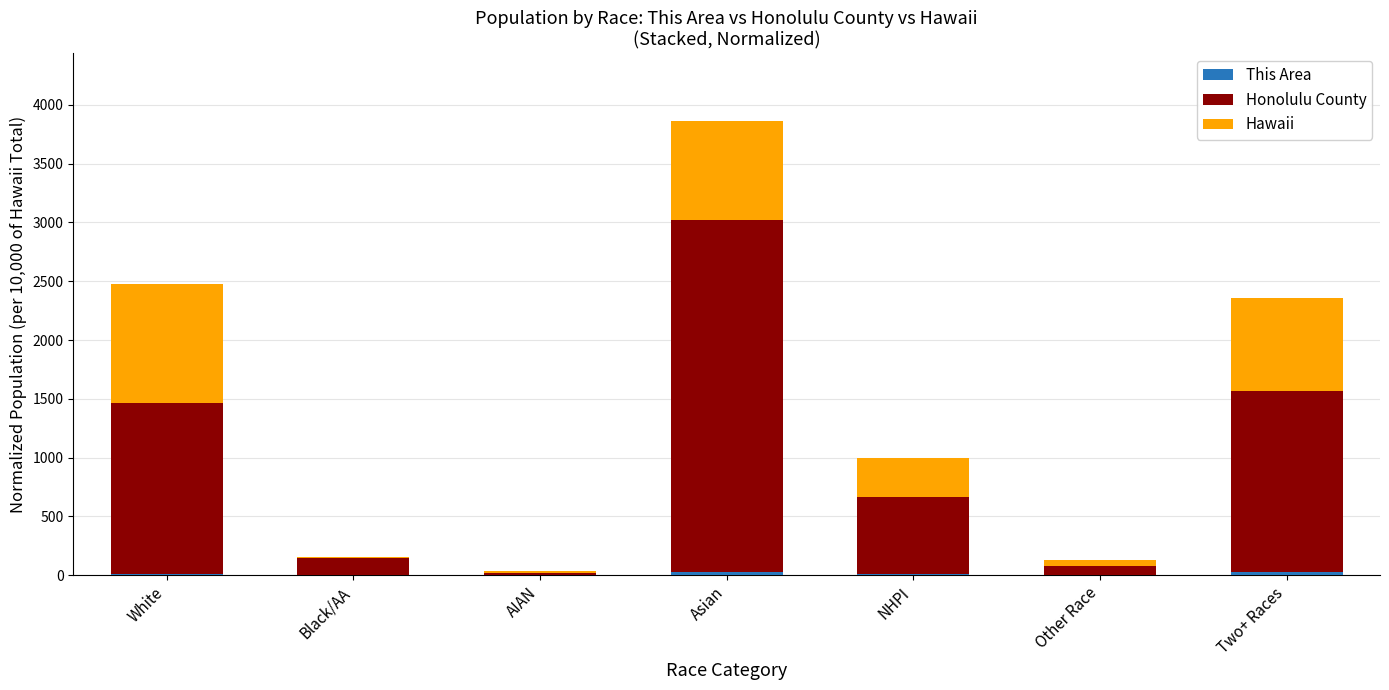

At which category is the sum across all series the highest?

Asian